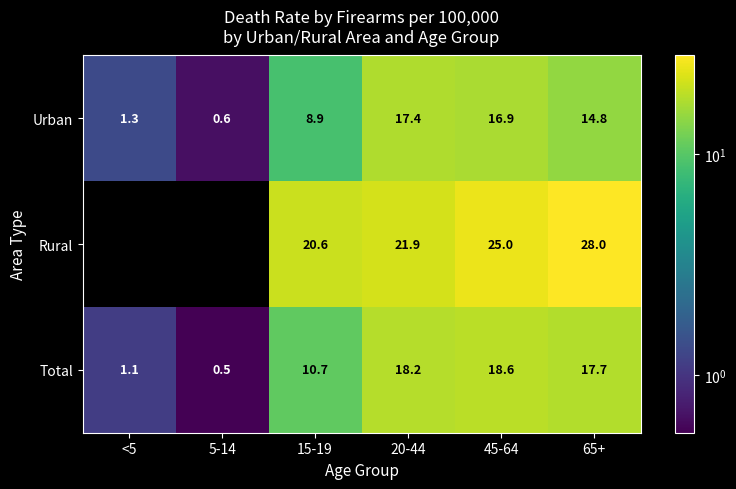

Is it true that Total equals 3.1 at 15-19?

False